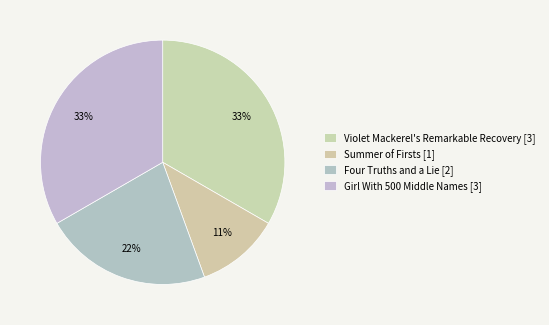

The Summer of Firsts slice represents 22% of the pie. True or false?

False